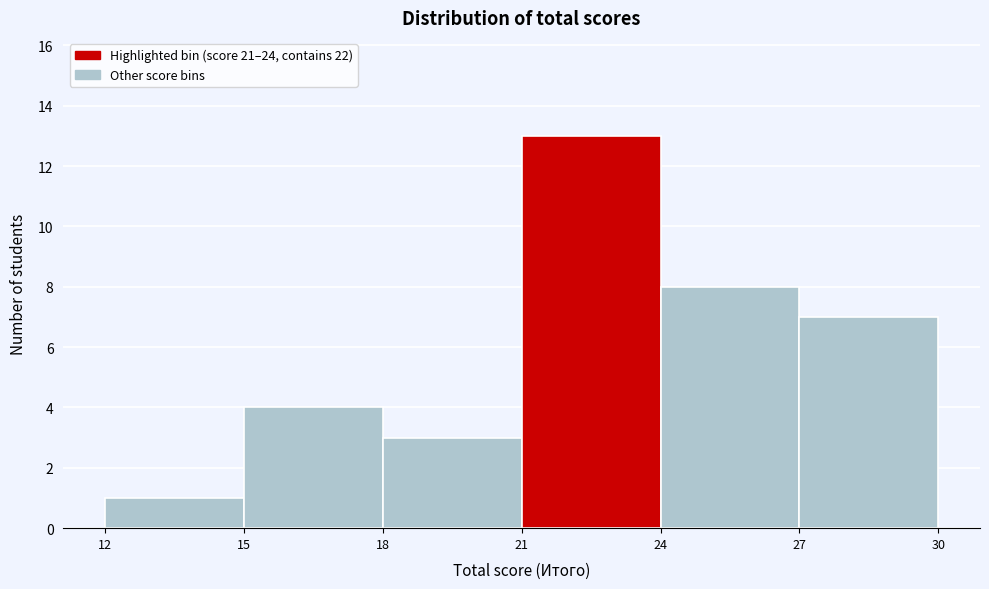

Reading left to right, transcribe this chart: for each bar, give the range it covers on the x-axis and its height. The values are not printed on the chart, so give them approximately, as read against the axis.

12 to 15: 1
15 to 18: 4
18 to 21: 3
21 to 24: 13
24 to 27: 8
27 to 30: 7